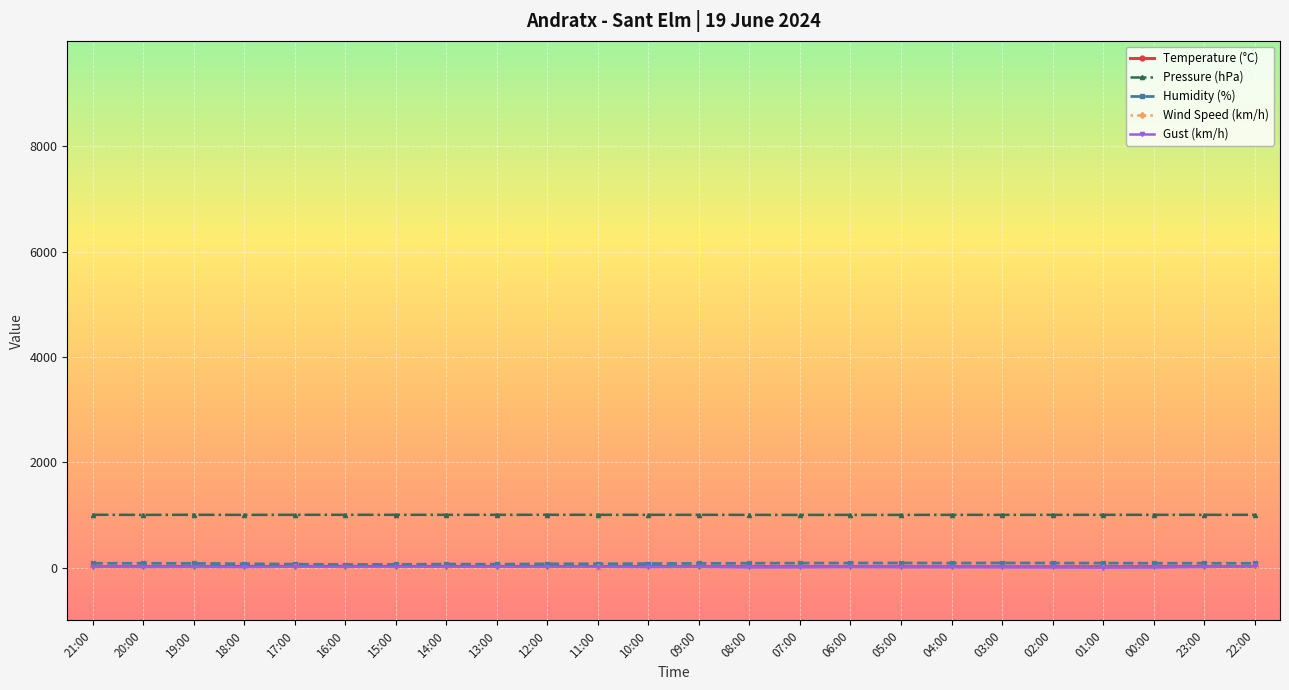

What is the label of the 11th point from the right?

08:00